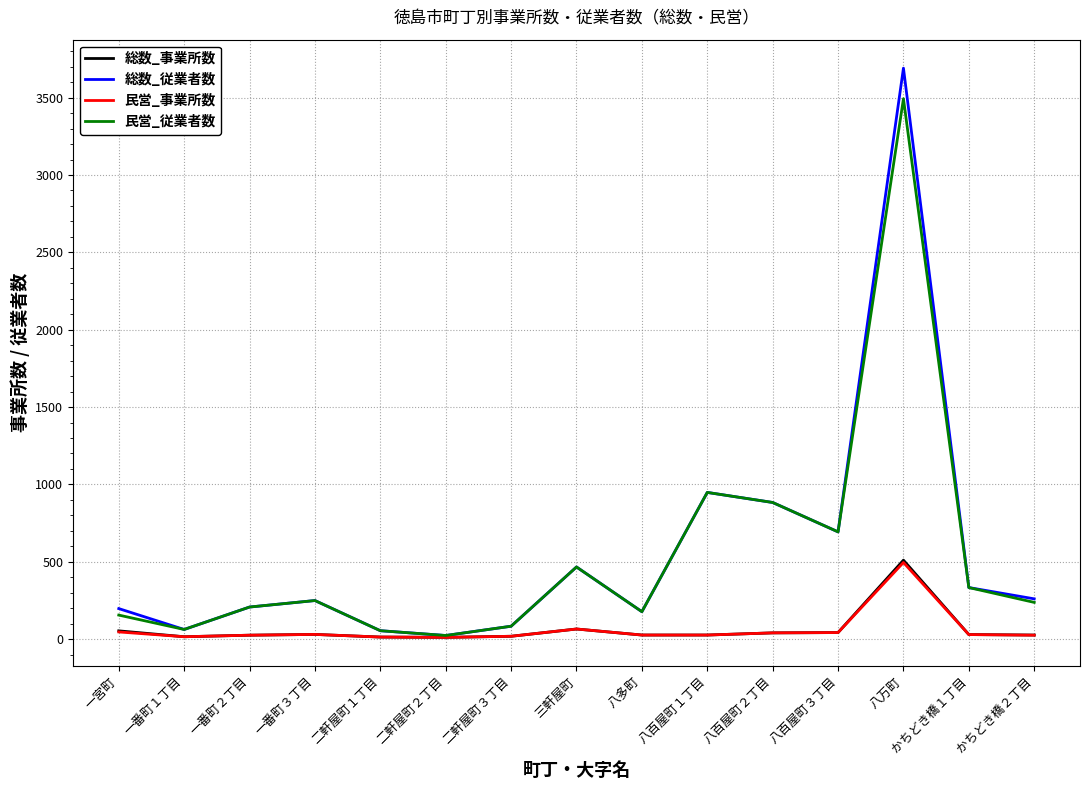

At which category is the sum across all series the highest?

八万町